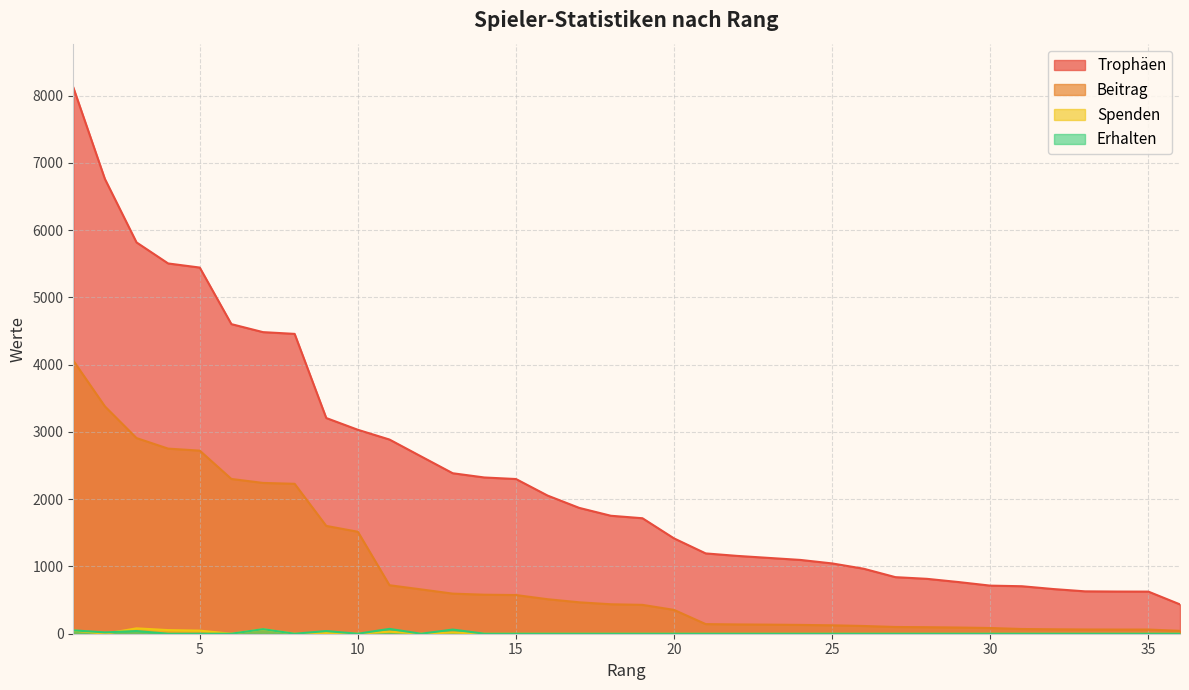

What is the difference between the highest and lowest values at 35?

626